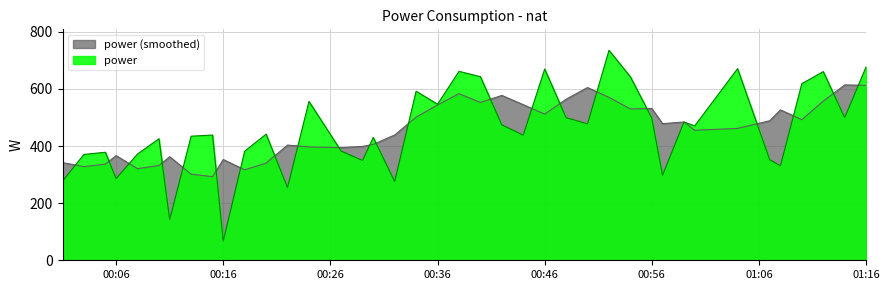

Which category has the lowest value across all series?

00:16